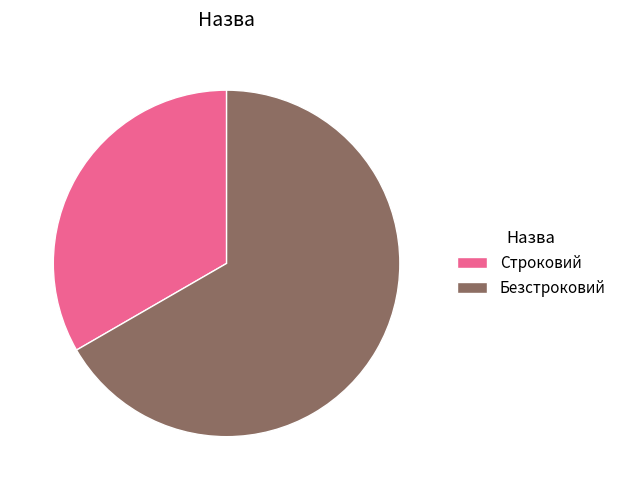

What is the smallest slice in the pie chart?

Строковий